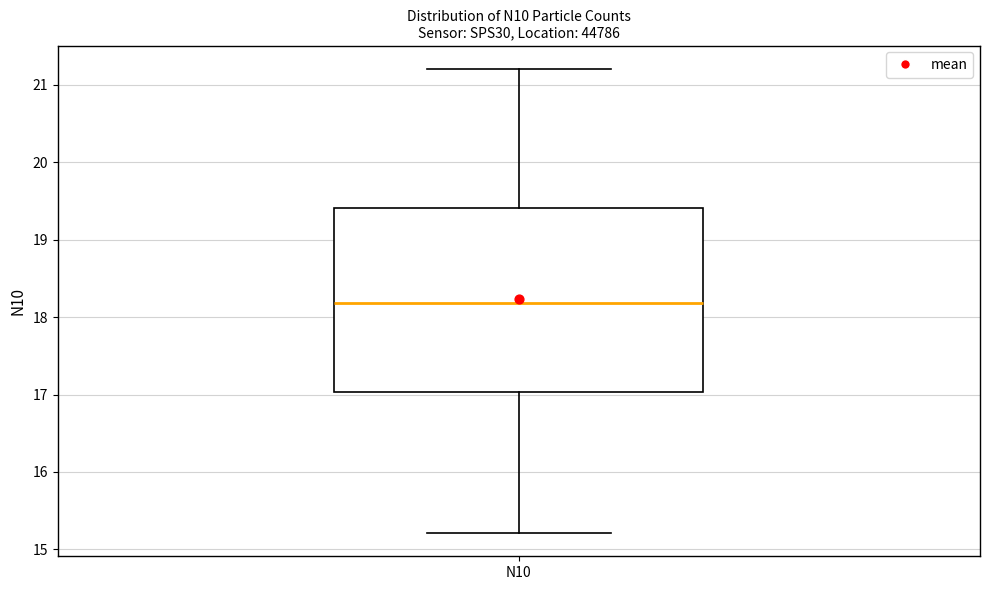

Transcribe this box plot: give where the median line is, the range the box spans, and where the two whiskers end, as read against the y-axis. The values are not printed on the chart, so give them approximately, as read against the axis.

median 18.2, box 17.0 to 19.4, whiskers 15.2 to 21.2